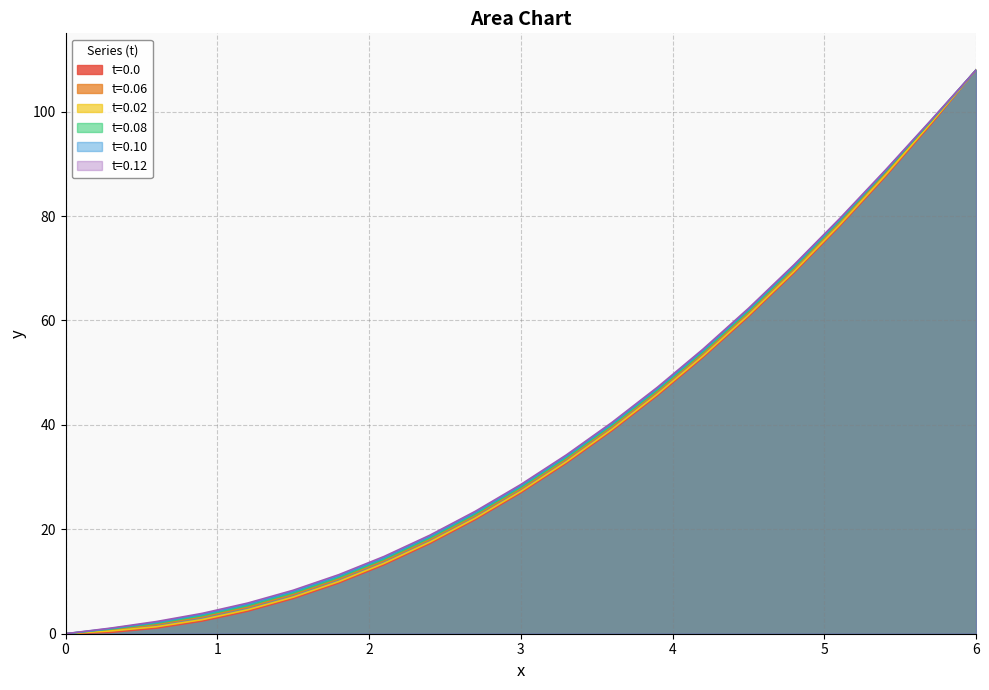

The value of t=0.02 at 5.4 is 87.7. True or false?

True